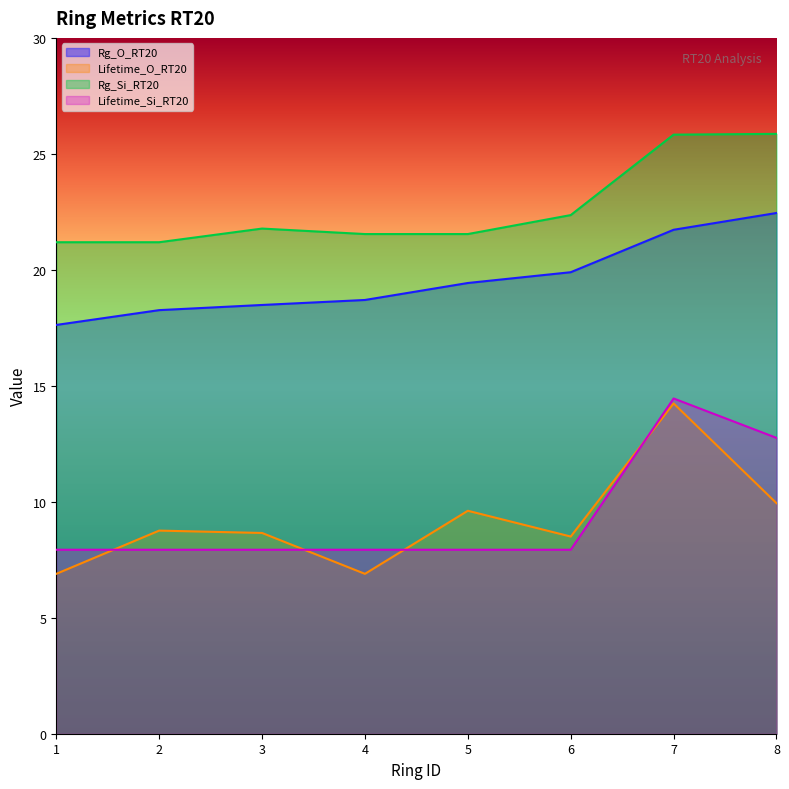

What are all the series names shown in the legend?

Rg_O_RT20, Lifetime_O_RT20, Rg_Si_RT20, Lifetime_Si_RT20